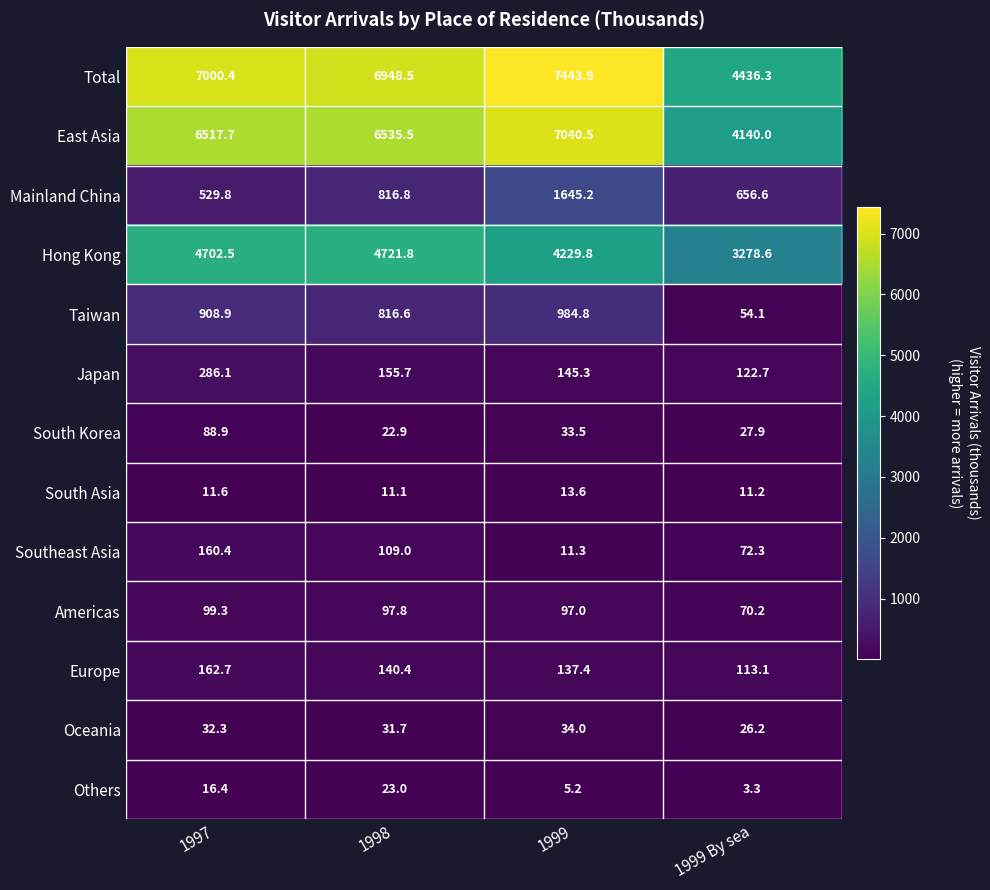

Which category has the lowest value across all series?

1999 By sea